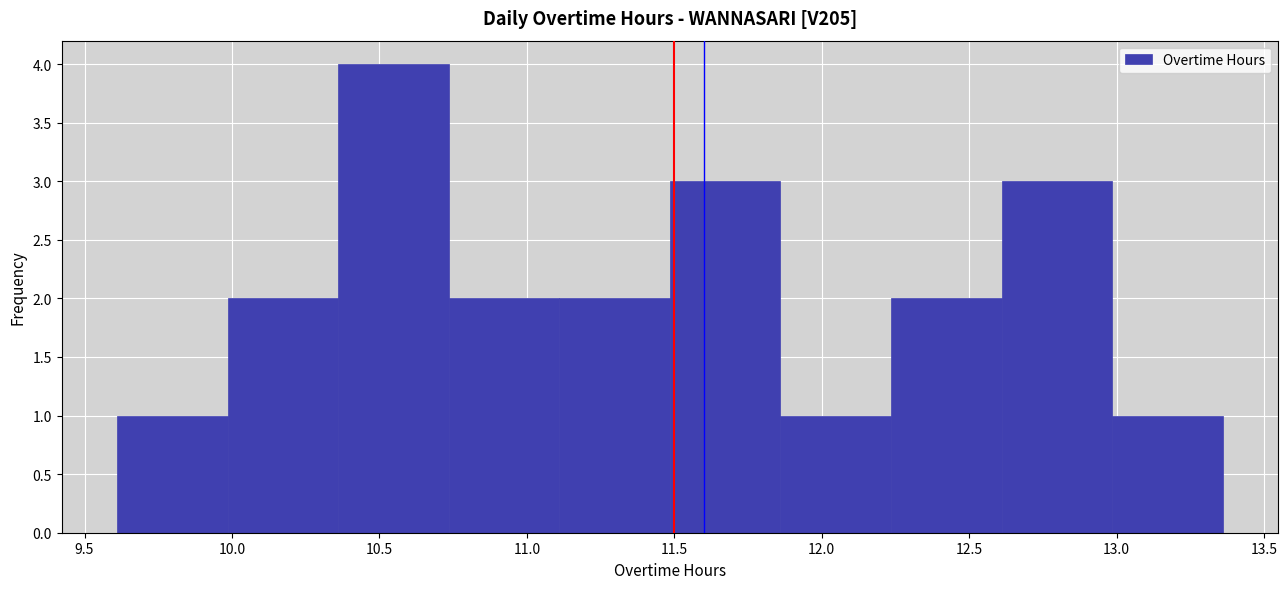

Reading left to right, list every bar in this chart as the range it spans on the x-axis followed by its height. Neither the bar edges nor the heights are printed on the chart, so give them approximately, as read against the axes.

9.610 to 9.985: 1
9.985 to 10.360: 2
10.360 to 10.735: 4
10.735 to 11.110: 2
11.110 to 11.485: 2
11.485 to 11.860: 3
11.860 to 12.235: 1
12.235 to 12.610: 2
12.610 to 12.985: 3
12.985 to 13.360: 1